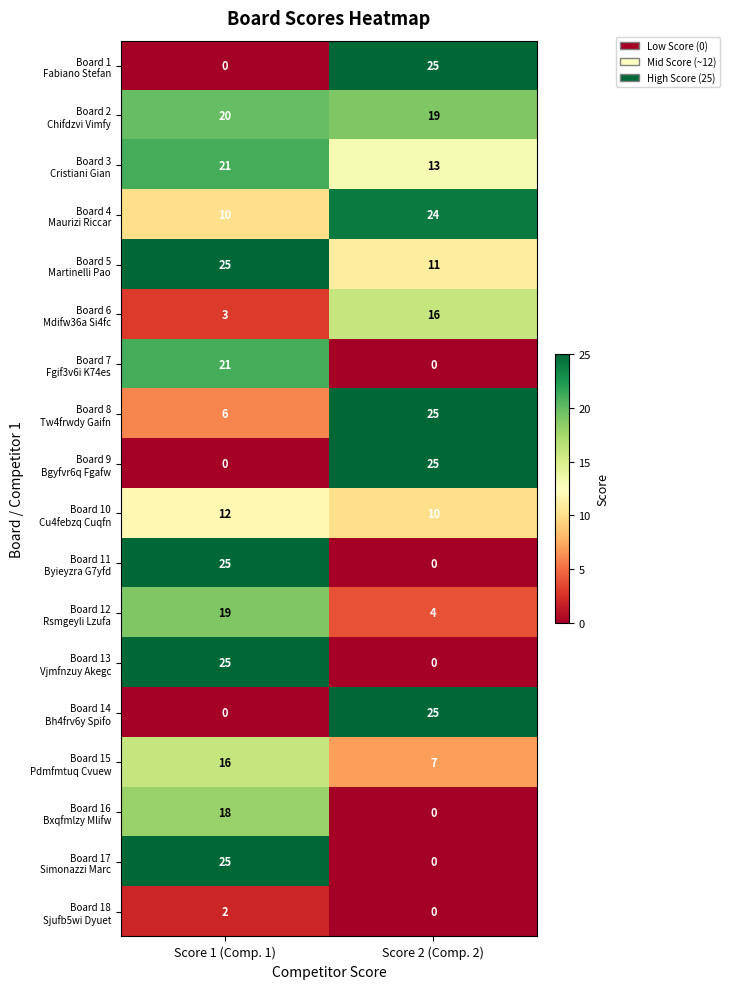

What is the maximum value shown in the chart?

25